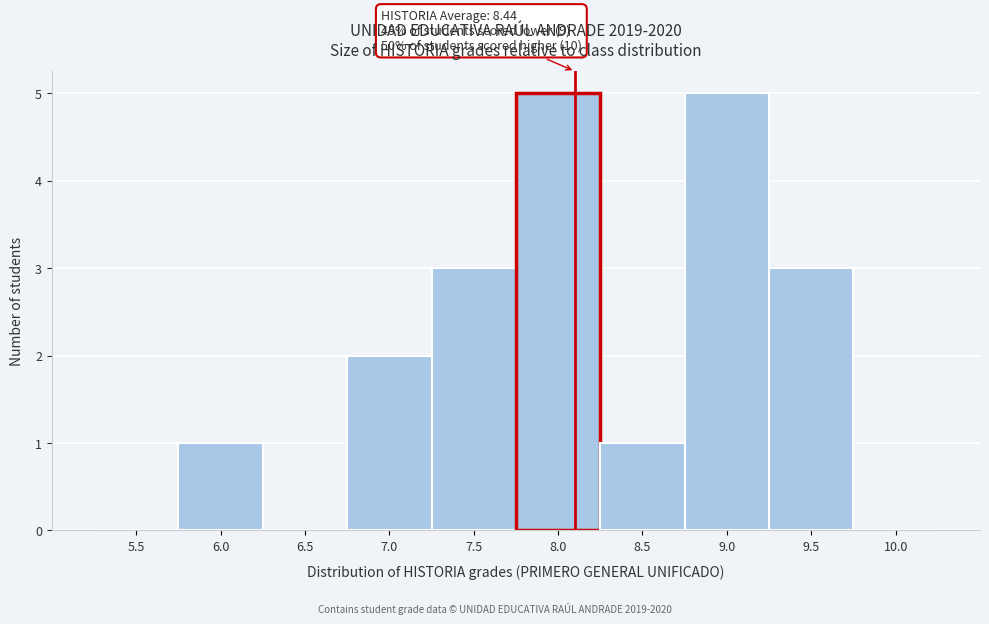

Reading left to right, transcribe all the data shown in this chart.

5.5=0	6.0=1	6.5=0	7.0=2	7.5=3	8.0=5	8.5=1	9.0=5	9.5=3	10.0=0